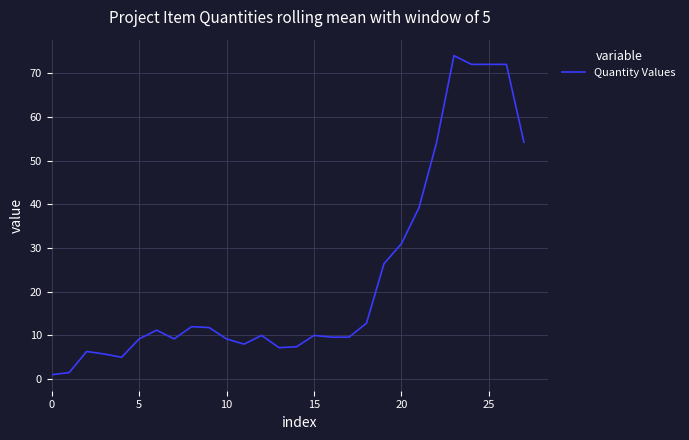

What is the difference between the maximum and minimum values?

73.0